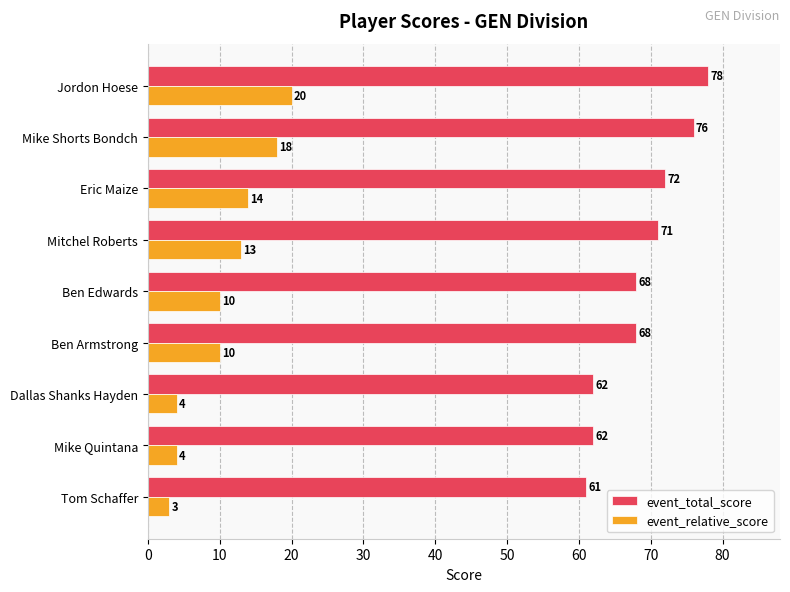

What is the sum of all event_total_score values?

618